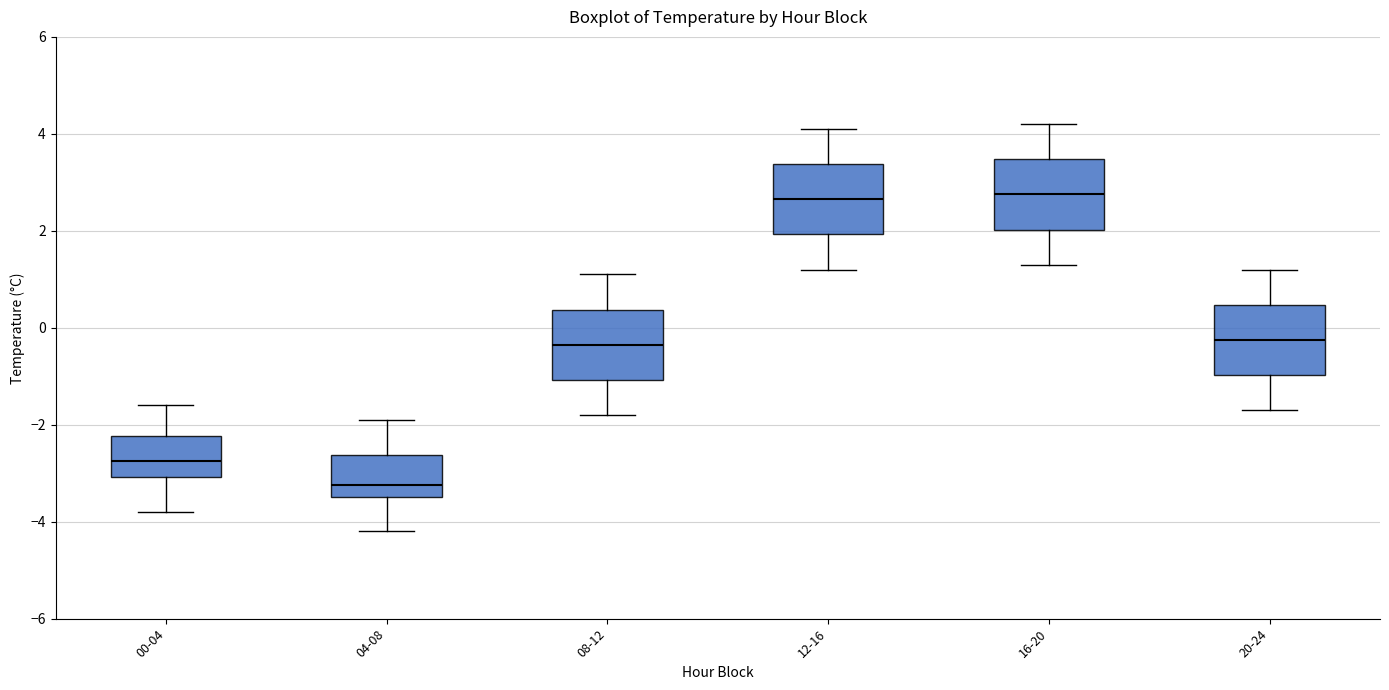

Reading left to right, transcribe this box plot: for each box, give where its median line is, the range the box spans, and where its two whiskers end, as read against the y-axis. The values are not printed on the chart, so give them approximately, as read against the axis.

00-04: median -2.8, box -3.0 to -2.2, whiskers -3.8 to -1.6
04-08: median -3.2, box -3.4 to -2.6, whiskers -4.2 to -1.8
08-12: median -0.4, box -1.0 to 0.4, whiskers -1.8 to 1.2
12-16: median 2.6, box 2.0 to 3.4, whiskers 1.2 to 4.2
16-20: median 2.8, box 2.0 to 3.4, whiskers 1.4 to 4.2
20-24: median -0.2, box -1.0 to 0.4, whiskers -1.6 to 1.2